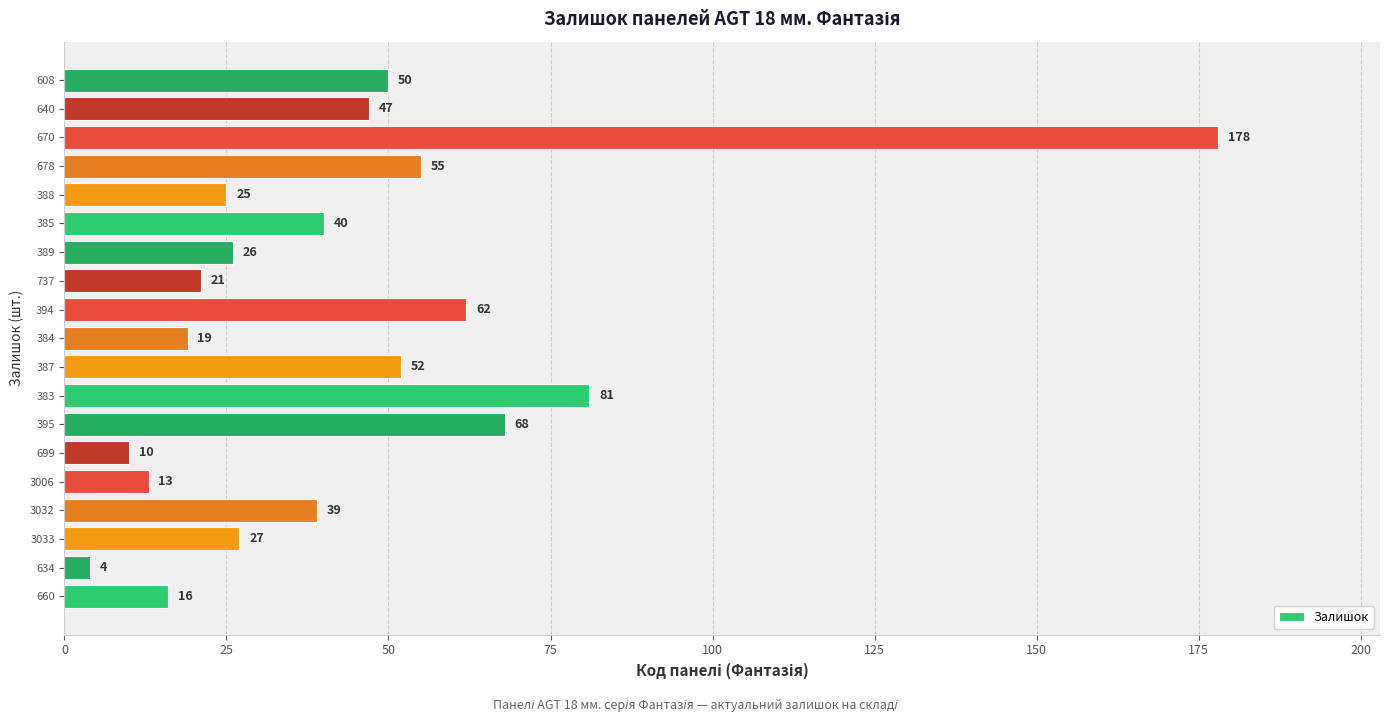

Rank the categories by value from lowest to highest.

634, 699, 3006, 660, 384, 737, 388, 389, 3033, 3032, 385, 640, 608, 387, 678, 394, 395, 383, 670